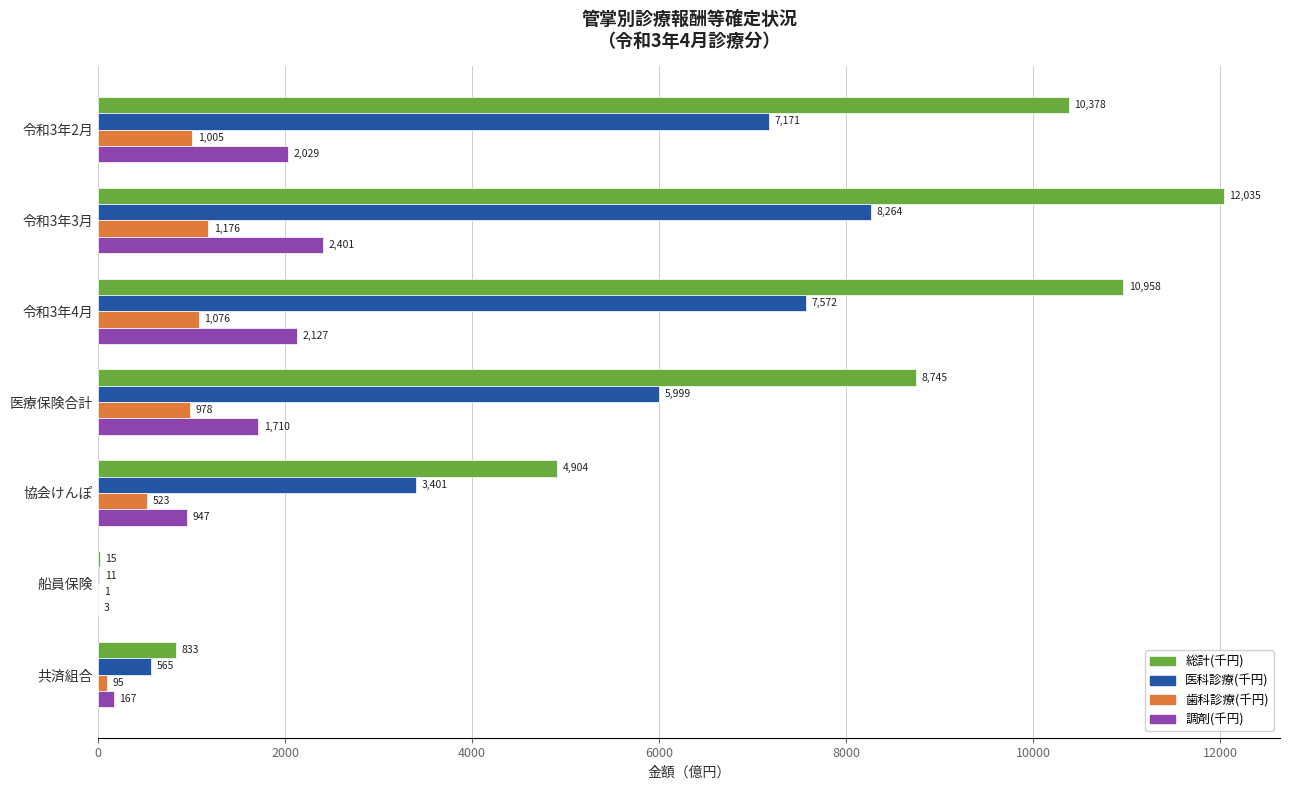

Between 令和3年3月 and 共済組合, which series saw the biggest shift?

総計(千円)